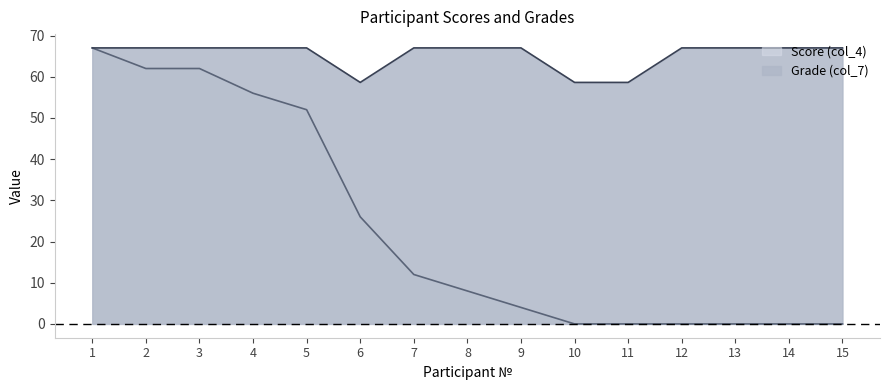

Reading right to left, transcribe all the data shown in this chart.

Score (col_4): 15=0.0	14=0.0	13=0.0	12=0.0	11=0.0	10=0.0	9=4.0	8=8.0	7=12.0	6=26.0	5=52.0	4=56.0	3=62.0	2=62.0	1=67.0
Grade (col_7): 15=67.0	14=67.0	13=67.0	12=67.0	11=58.6	10=58.6	9=67.0	8=67.0	7=67.0	6=58.6	5=67.0	4=67.0	3=67.0	2=67.0	1=67.0